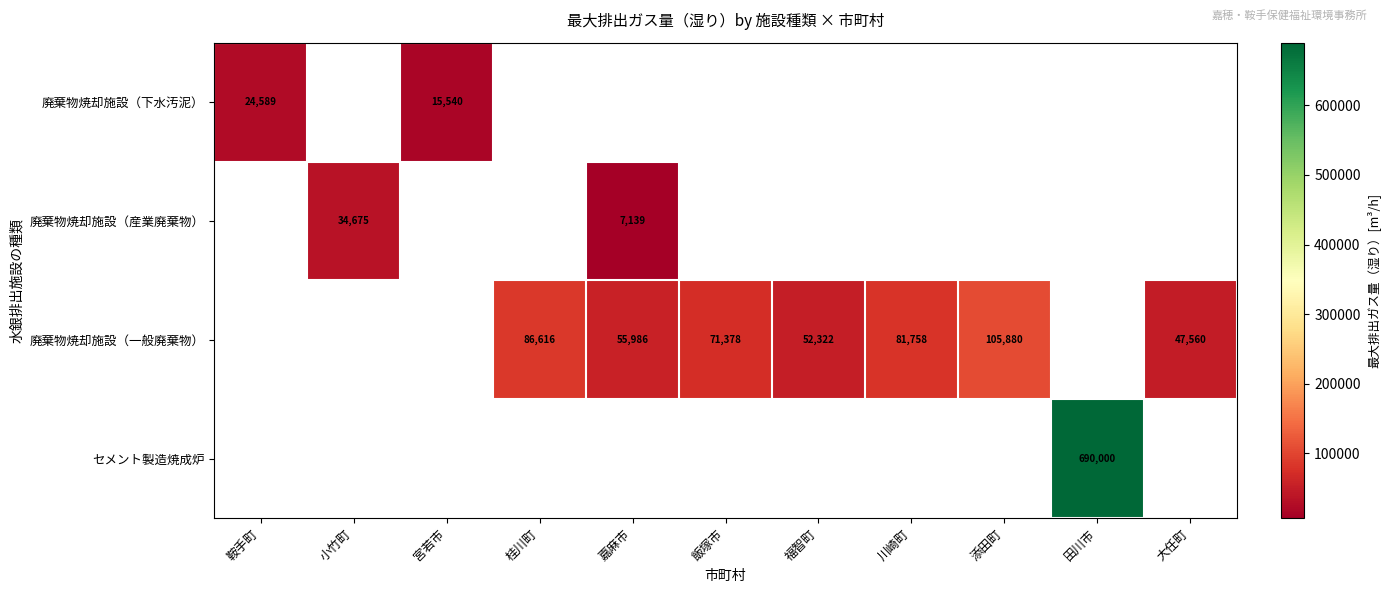

The 廃棄物焼却施設（一般廃棄物） series shows 47560 at 大任町. True or false?

True